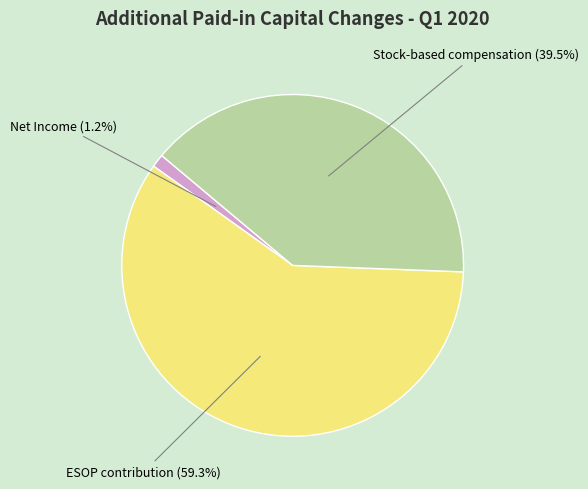

Is there a majority slice in this chart?

Yes